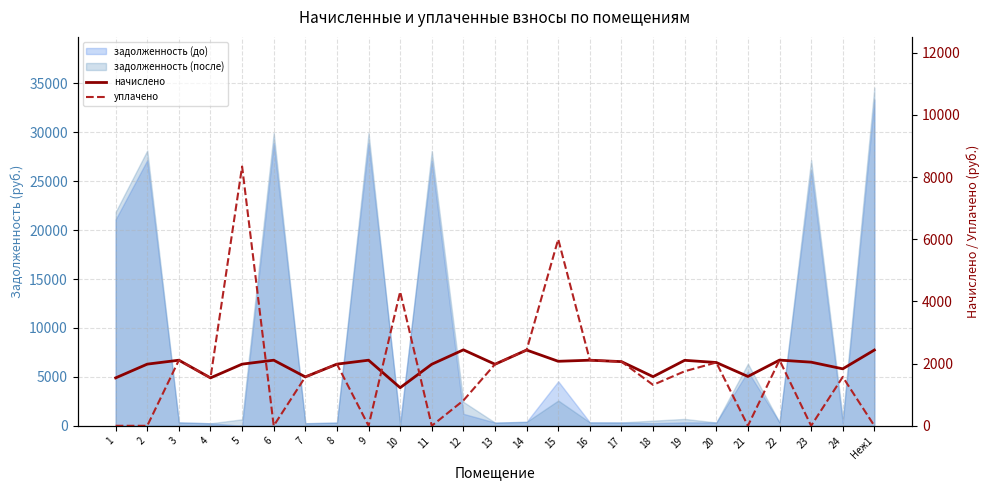

At which category is the sum across all series the highest?

5